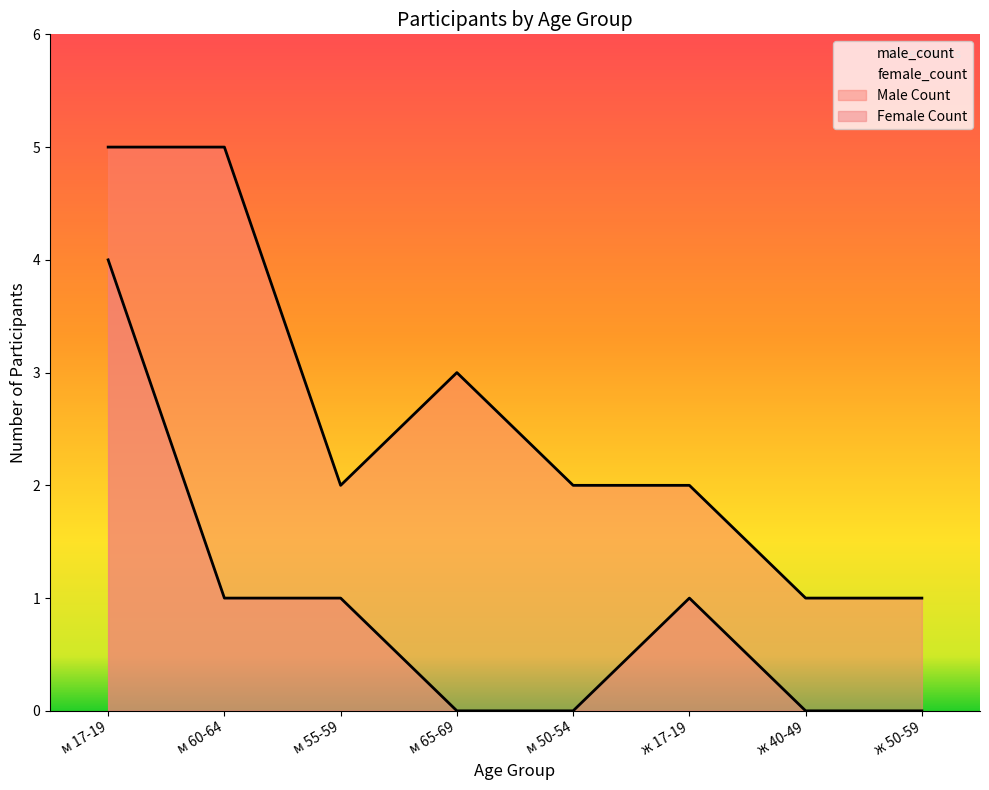

Reading right to left, transcribe all the data shown in this chart.

male_count: 1	1	2	2	3	2	5	5
female_count: 0	0	1	0	0	1	1	4